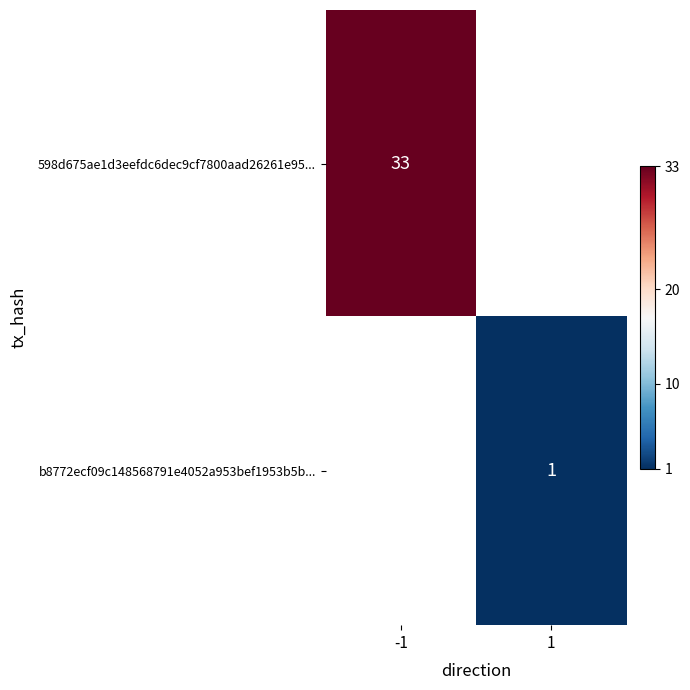

The b8772ecf09c148568791e4052a953bef1953b5b... series shows 1.6 at 1. True or false?

False